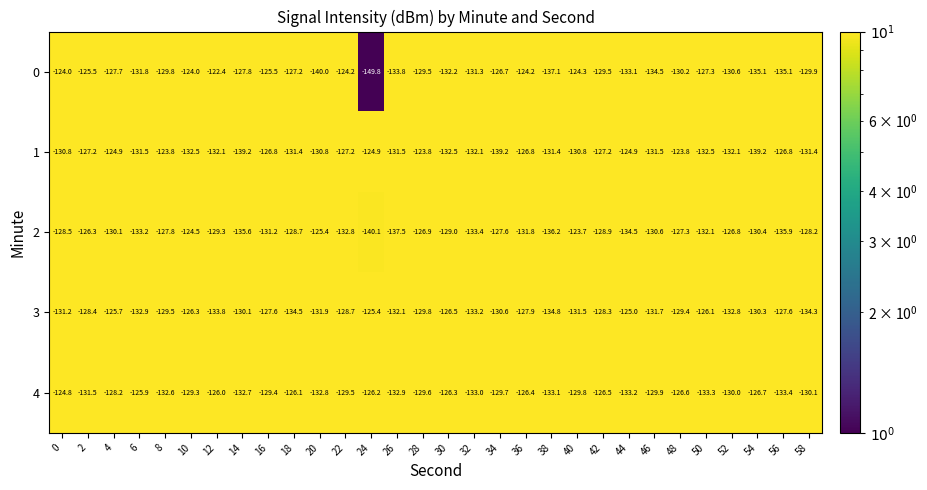

How many data points in 0 are less than -129?

17